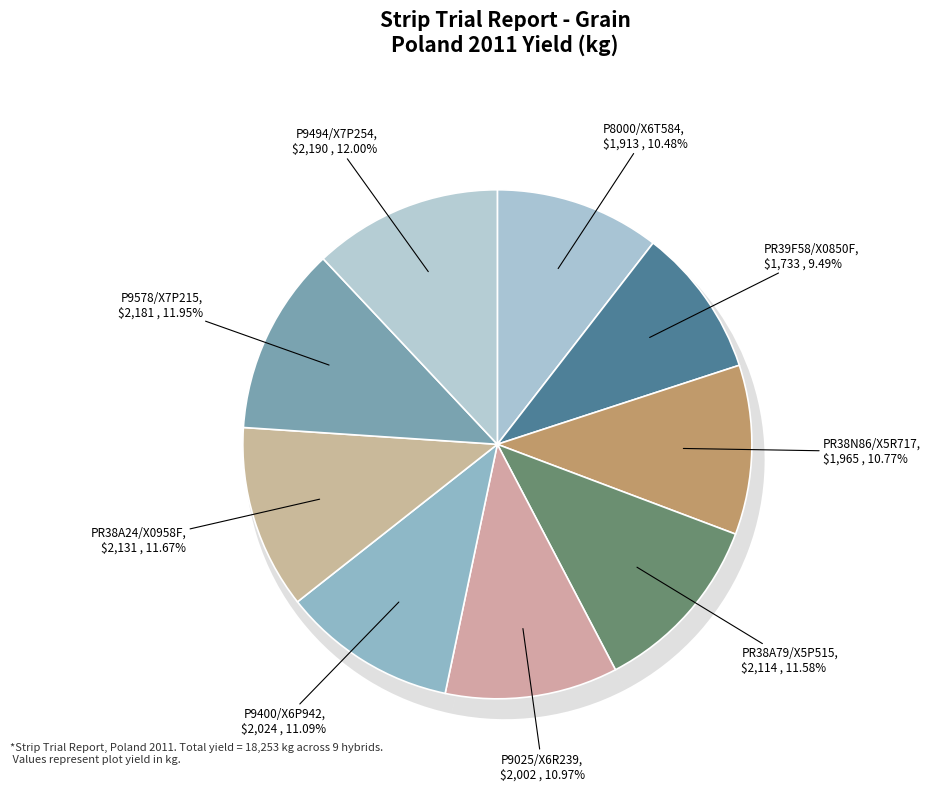

Count the number of slices in the pie.

9